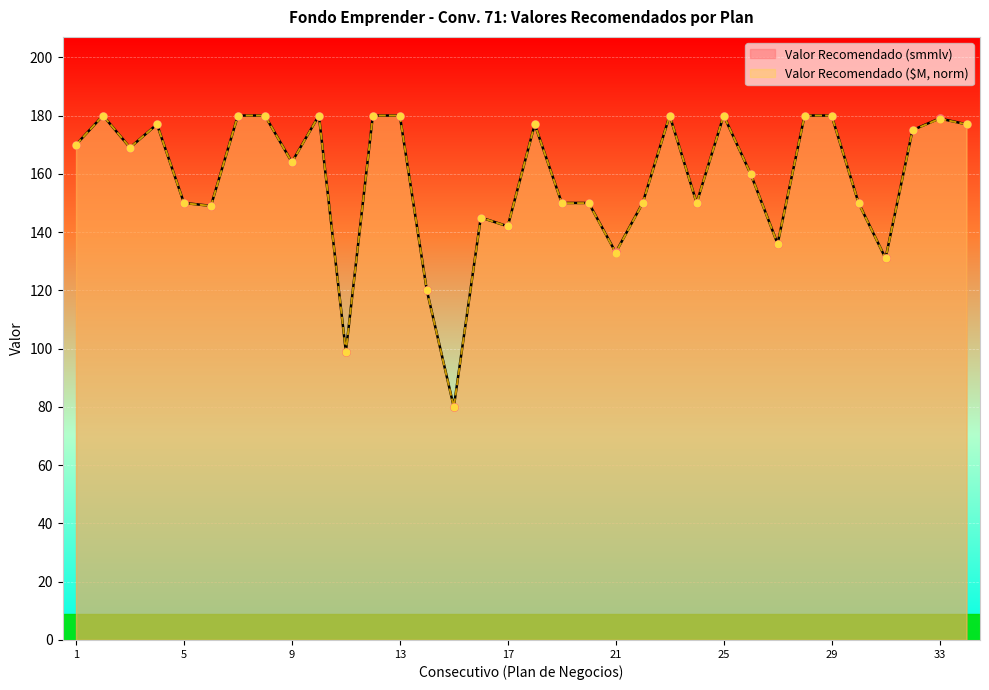

What are all the series names shown in the legend?

Valor Recomendado (smmlv), Valor Recomendado ($M, norm)